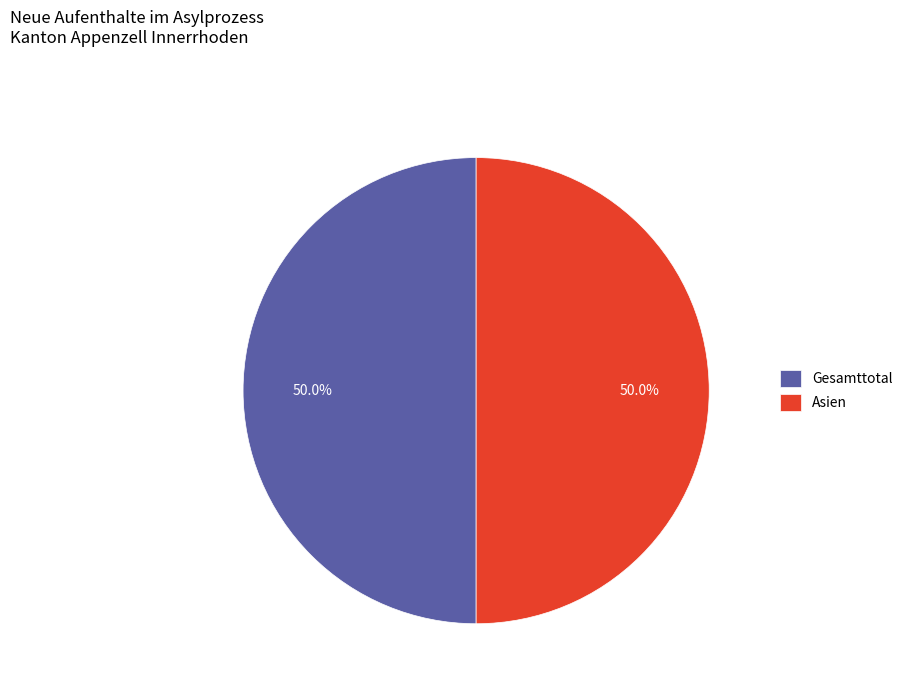

To the nearest percent, what portion does Asien represent?

50%